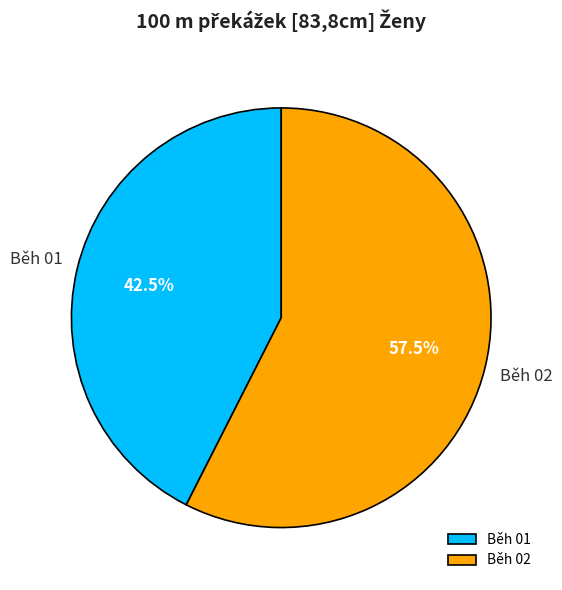

Which category has the smallest portion of the pie?

Běh 01